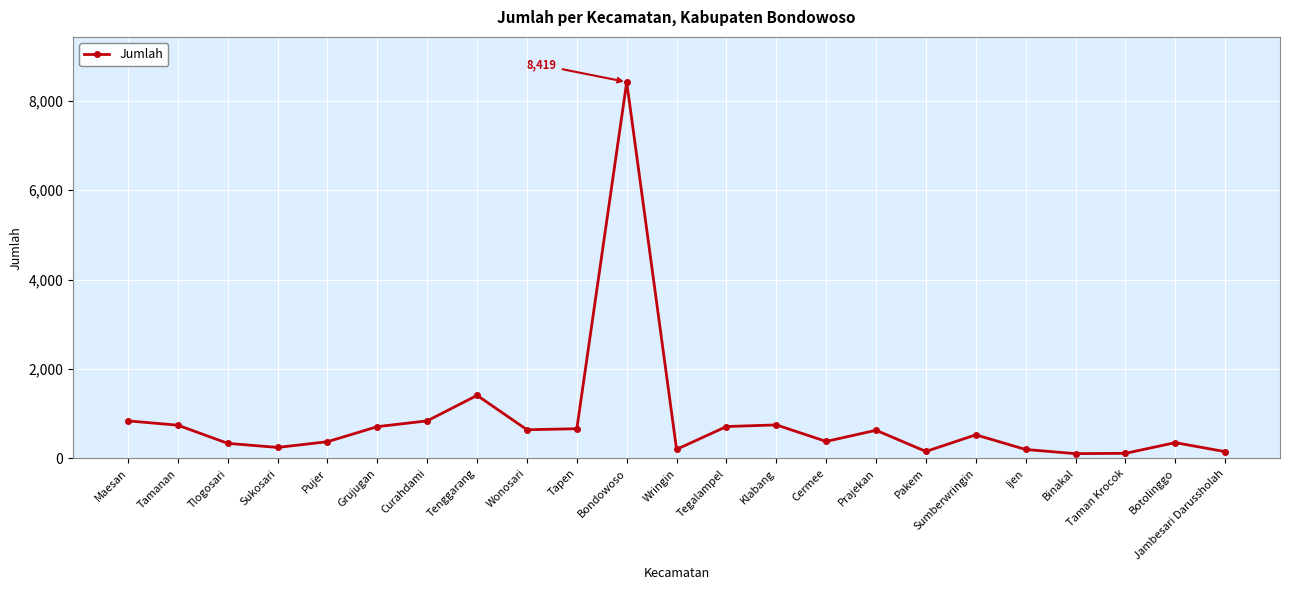

What value does the data have at Tamanan?

744